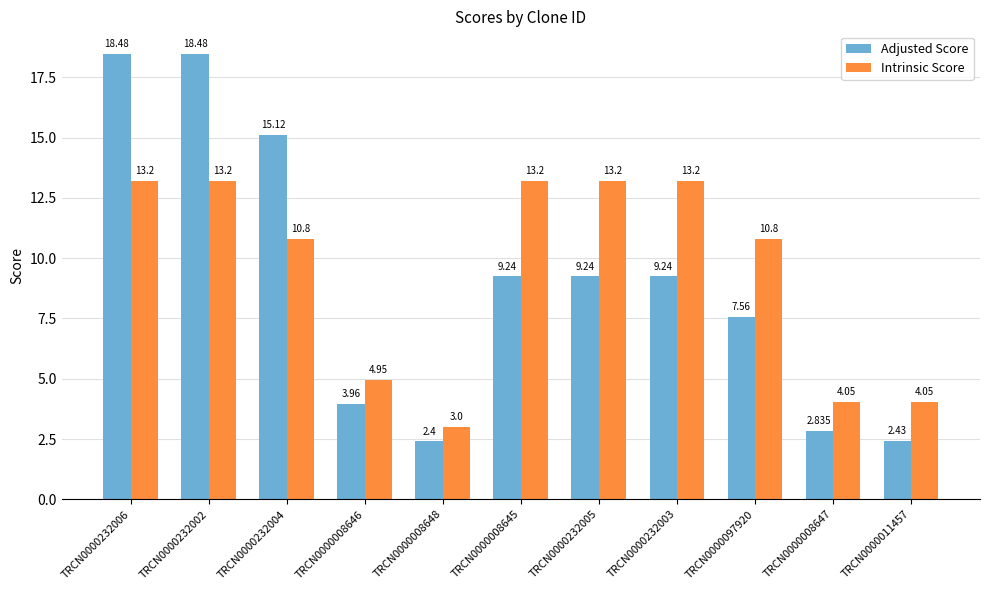

Count the number of categories in the chart.

11